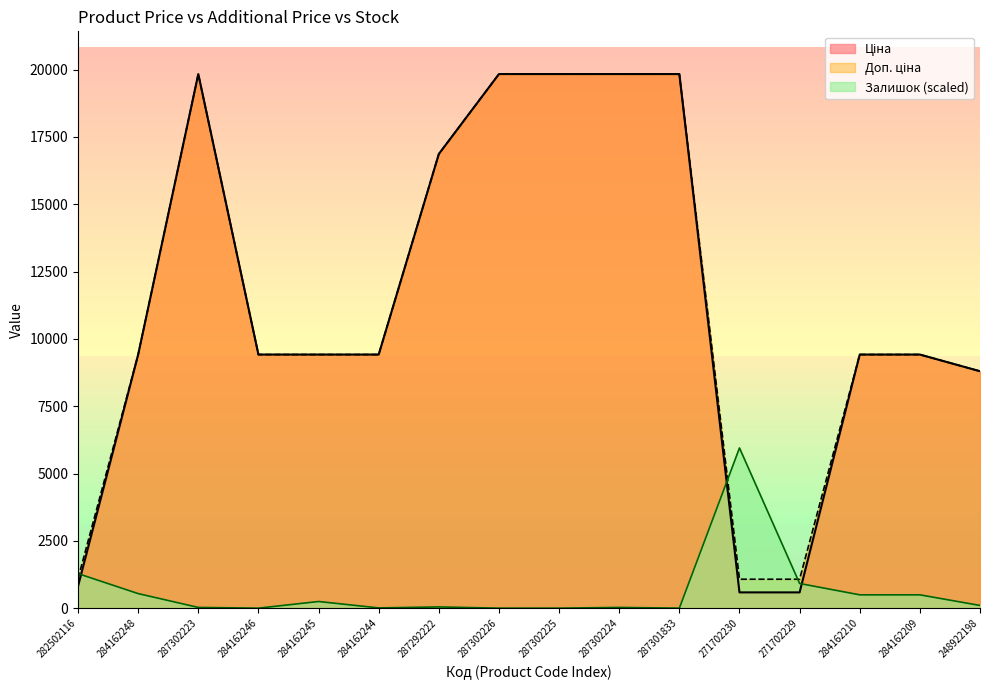

At which label does Доп. ціна first exceed 9416?

284162248